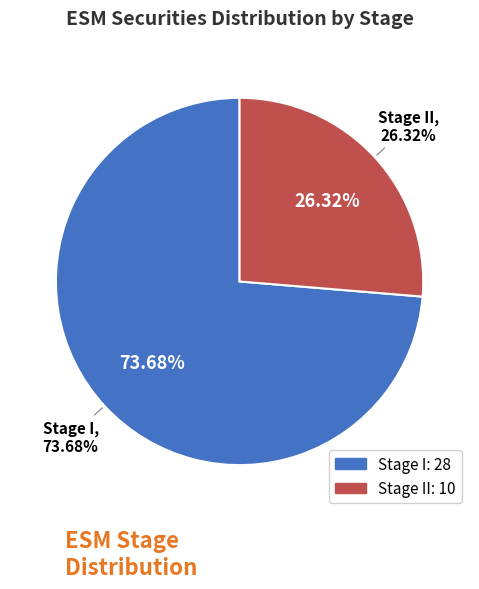

Which slice is the largest?

Stage I